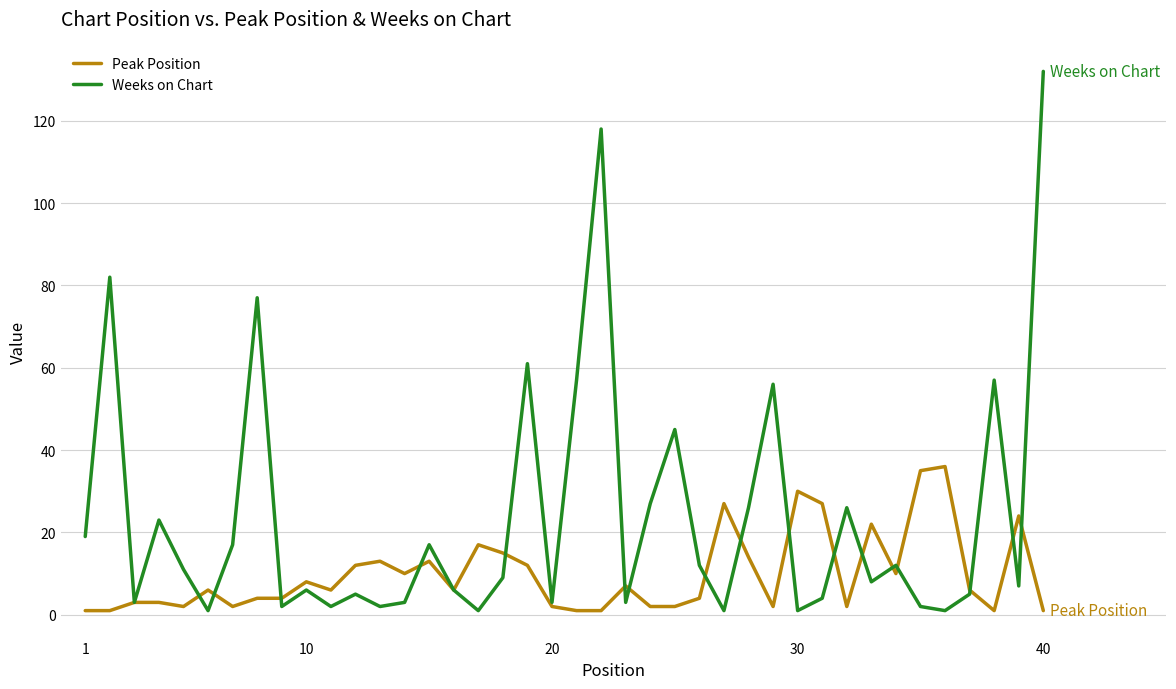

List the series in order of their peak value, lowest first.

Peak Position, Weeks on Chart